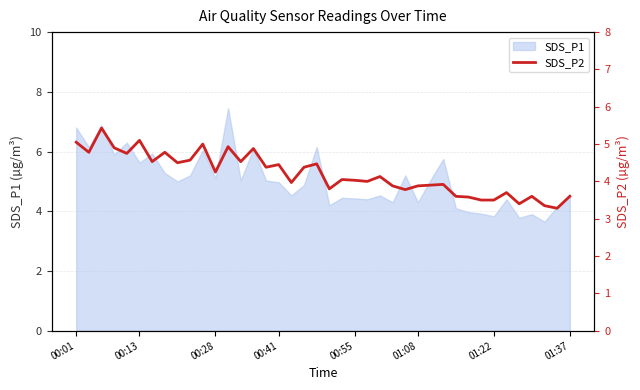

Read the value at 00:41.

4.5